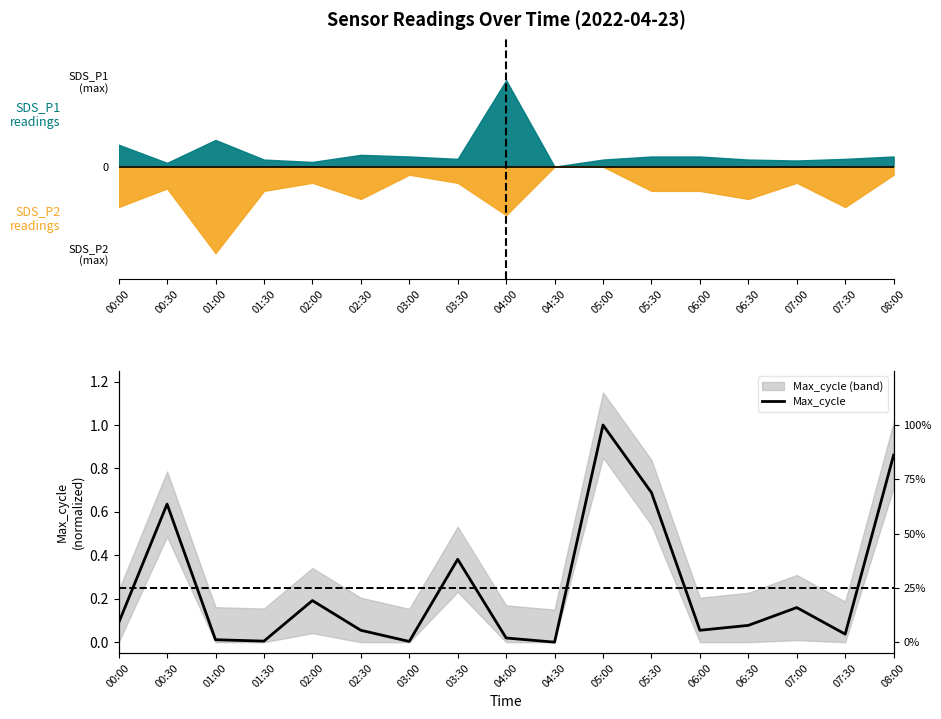

How many lines are shown in the chart?

1